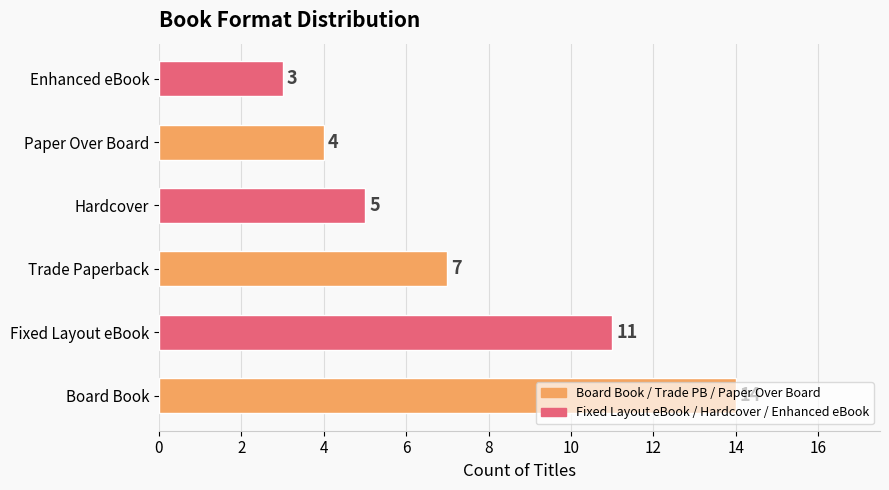

True or false: the data shows 14 at Board Book.

True